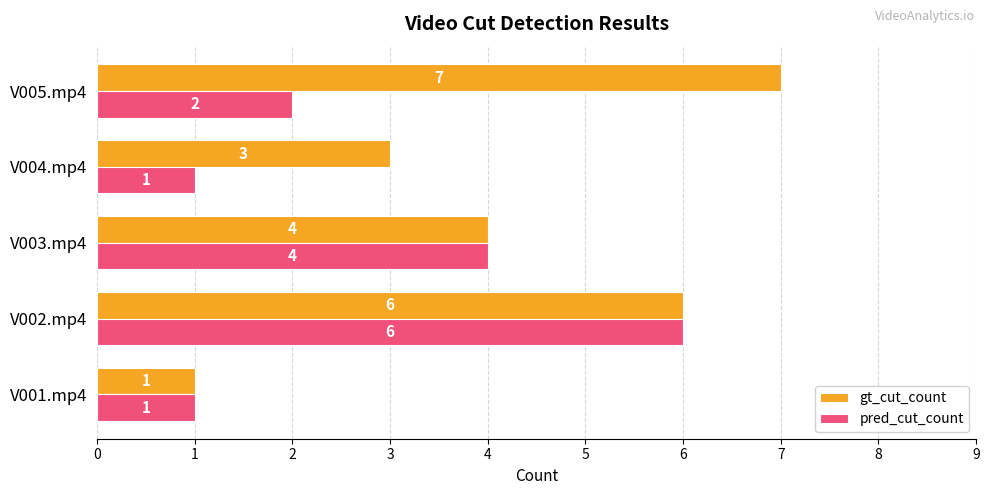

List the series in order of their overall mean, highest first.

gt_cut_count, pred_cut_count